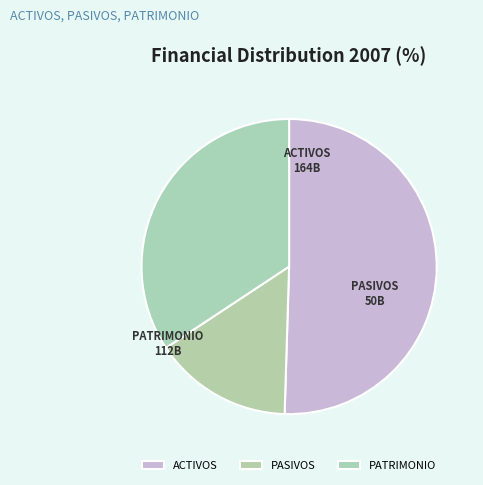

What is the largest slice in the pie chart?

ACTIVOS